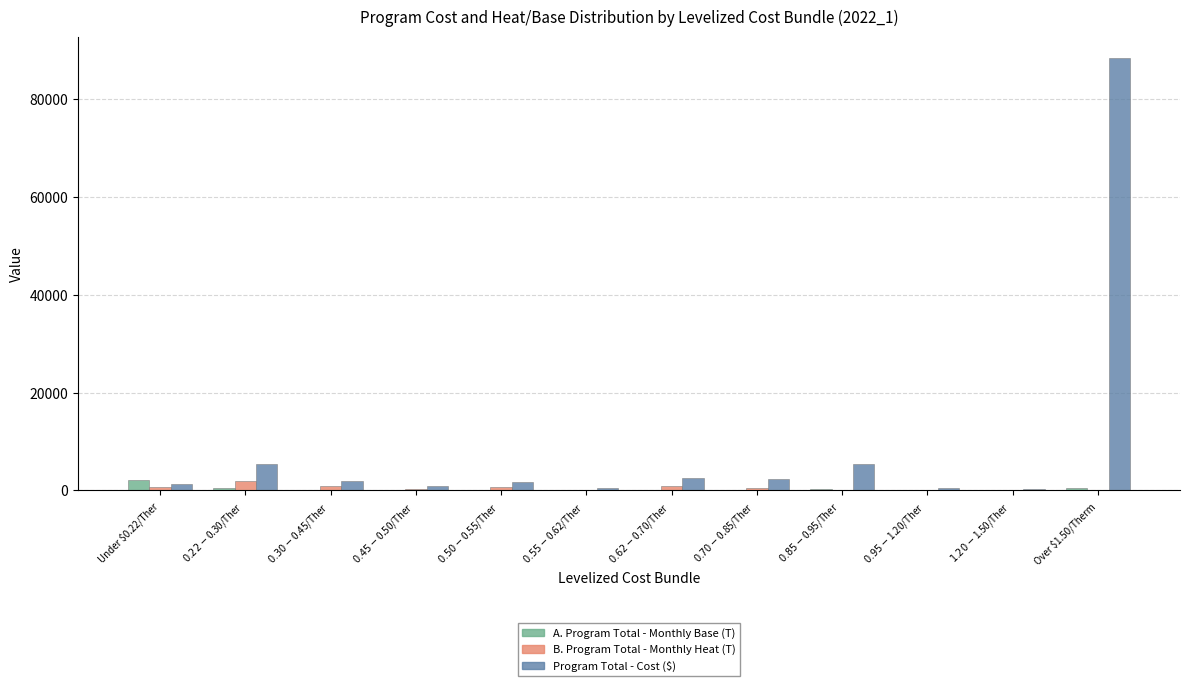

What is the maximum value shown in the chart?

88368.5